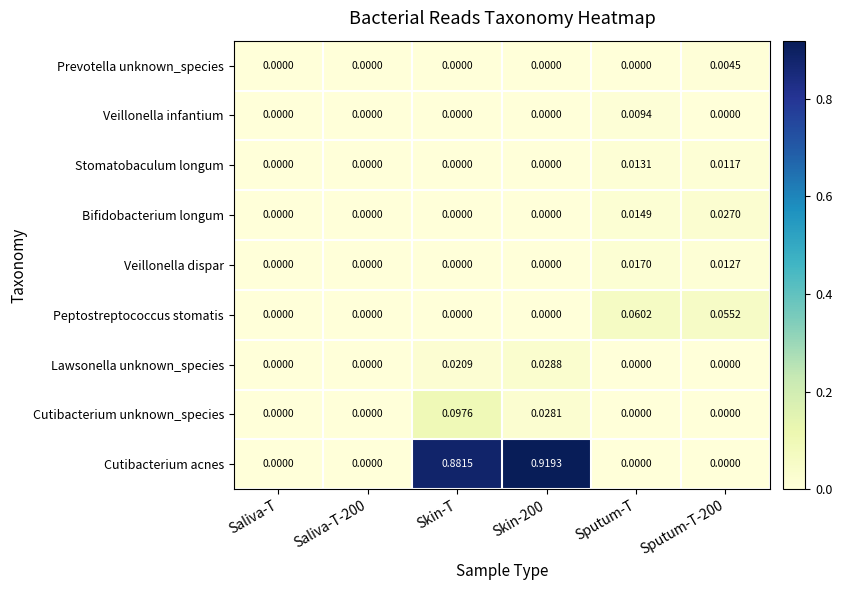

Is the value of Veillonella dispar at Sputum-T-200 greater than the value of Cutibacterium unknown_species at Sputum-T?

Yes